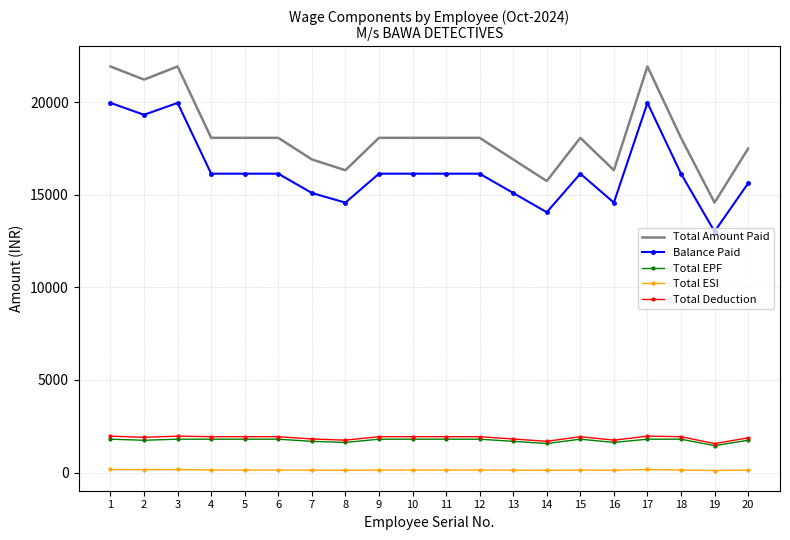

The value of Total Amount Paid at 11 is 3636.6. True or false?

False